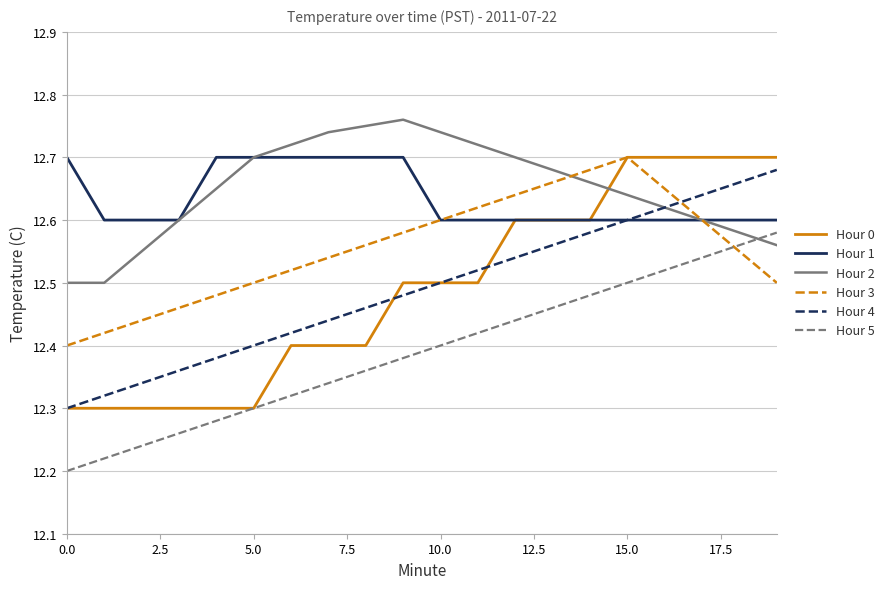

How many intersections are there between Hour 3 and Hour 5?

1